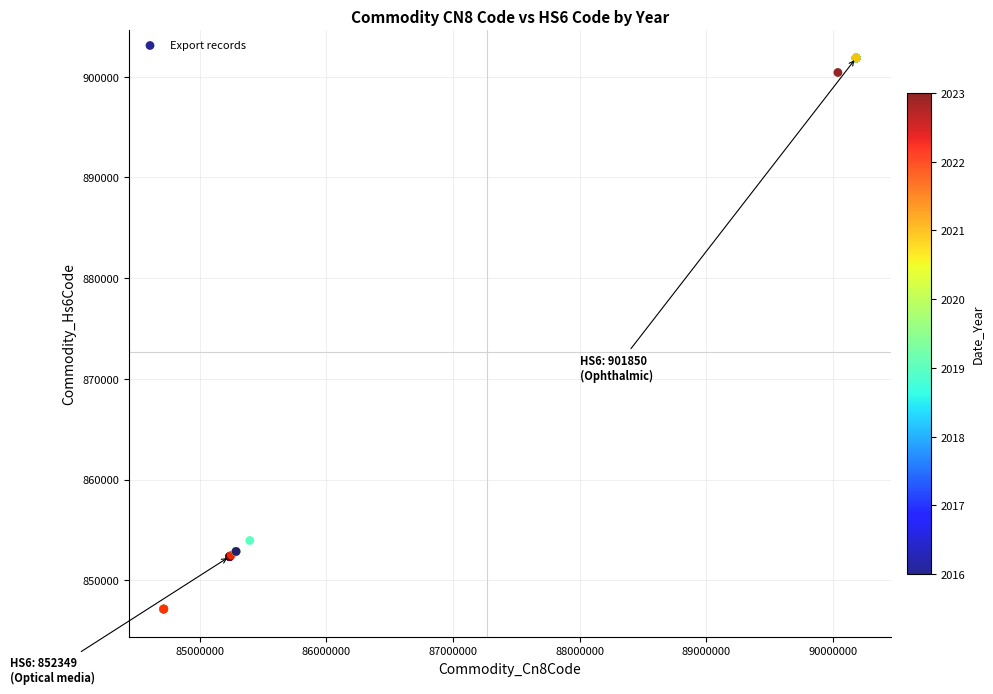

What Y value in the scatter plot is closest to 874490?

853950